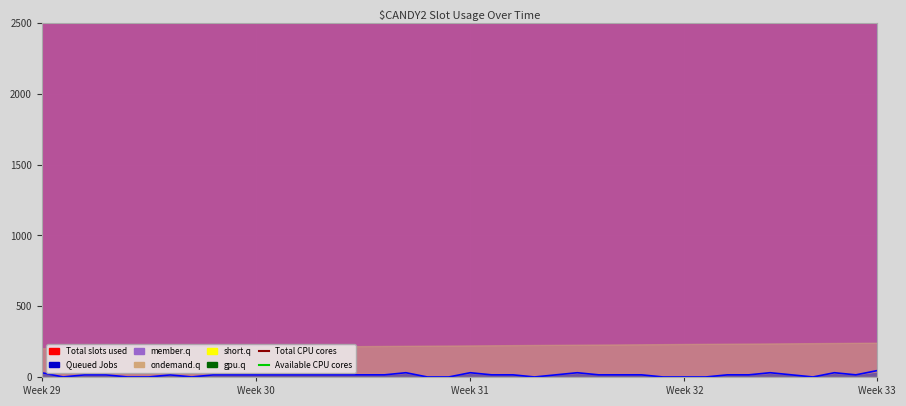

Is it true that Total CPU cores equals 36128.4 at 11?

True